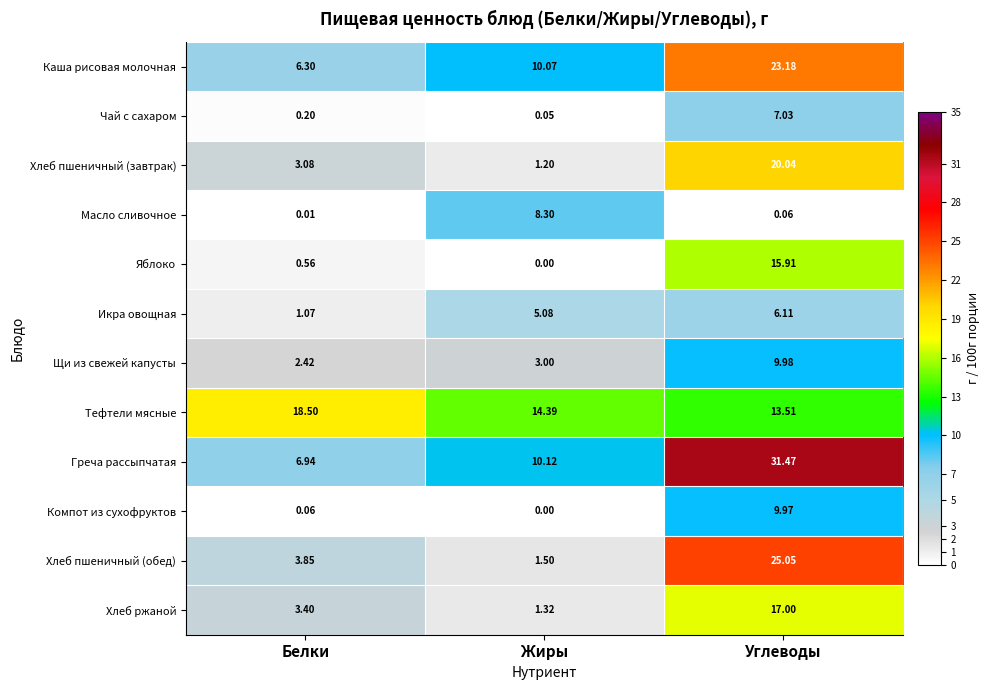

At which category is the sum across all series the highest?

Углеводы